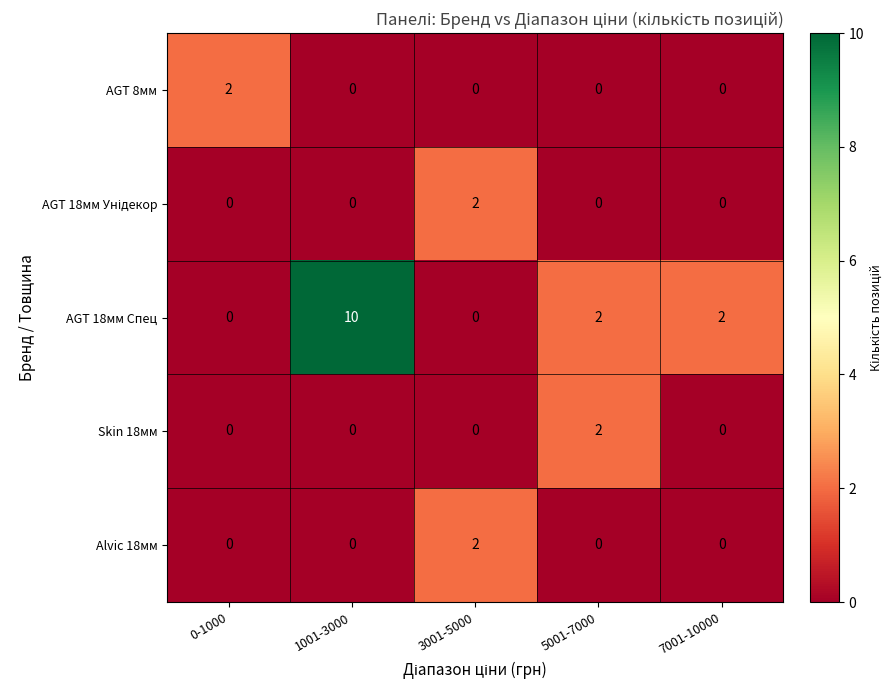

What is the average value of the AGT 18мм Спец series?

3